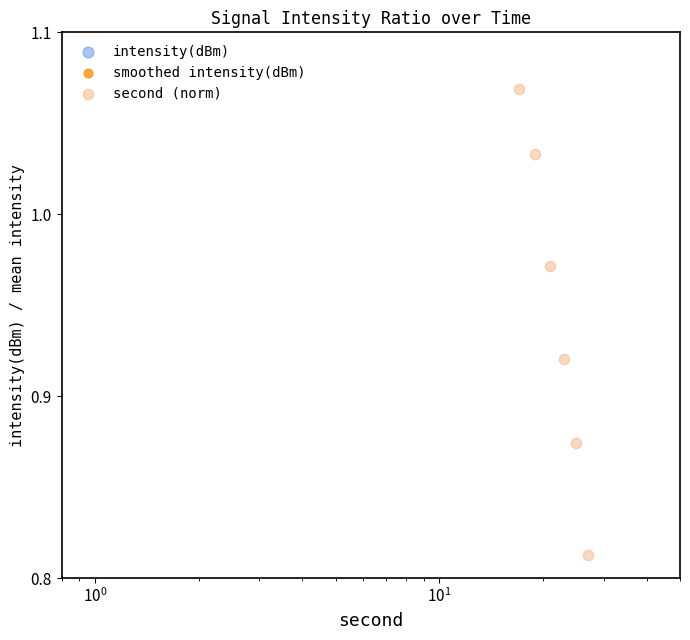

Which series has the largest total across all categories?

second (norm)